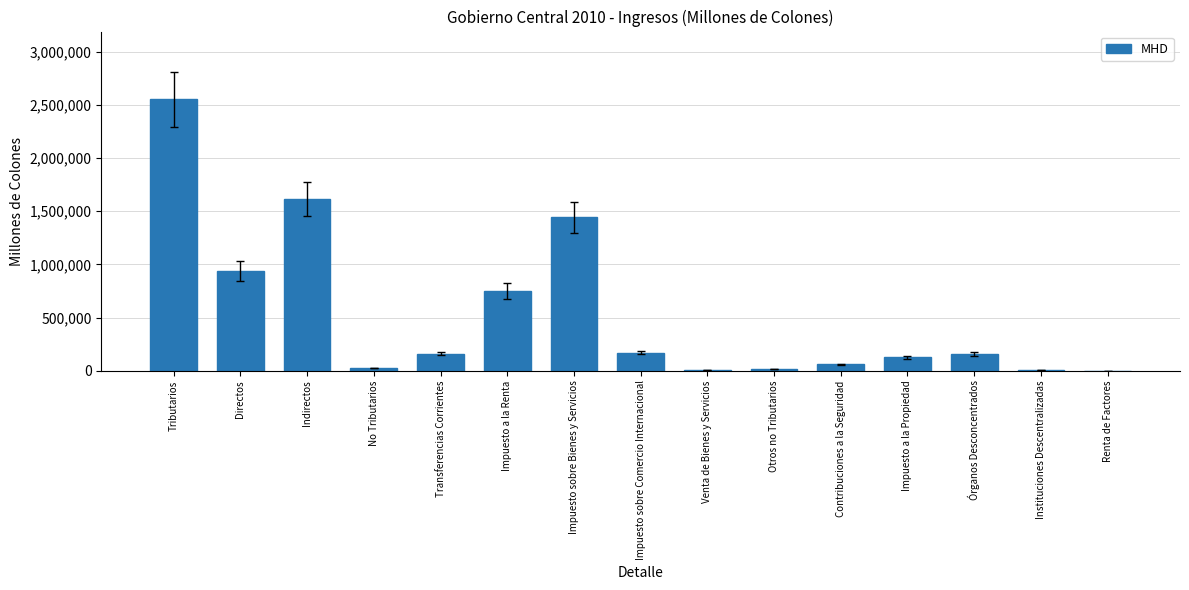

At which label does the data first exceed 156134?

Tributarios